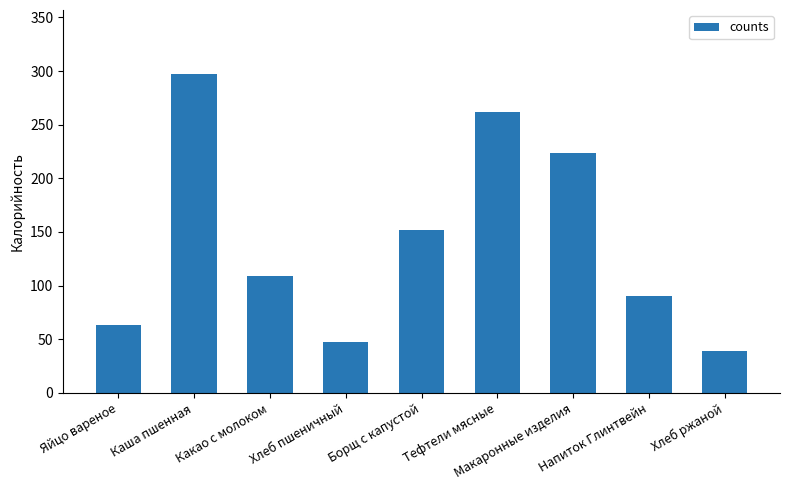

Which has a higher value, Яйцо вареное or Какао с молоком?

Какао с молоком